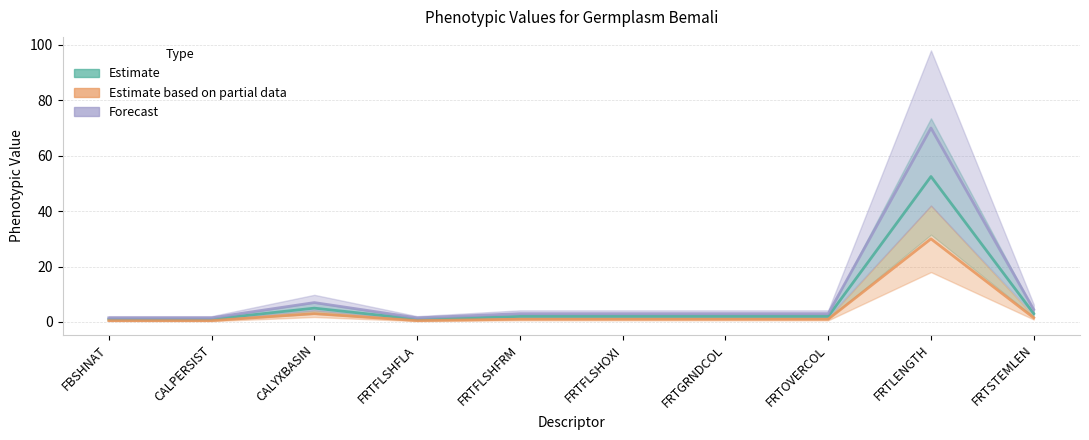

Which category has the highest value across all series?

FRTLENGTH